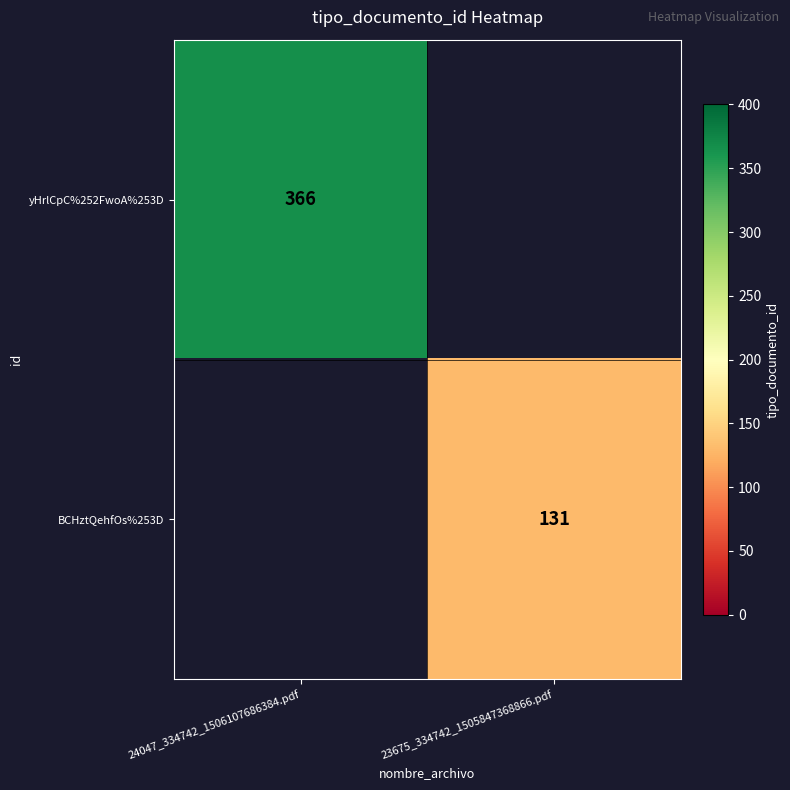

Is the value of BCHztQehfOs%253D at 23675_334742_1505847368866.pdf greater than the value of yHrlCpC%252FwoA%253D at 24047_334742_1506107686384.pdf?

No